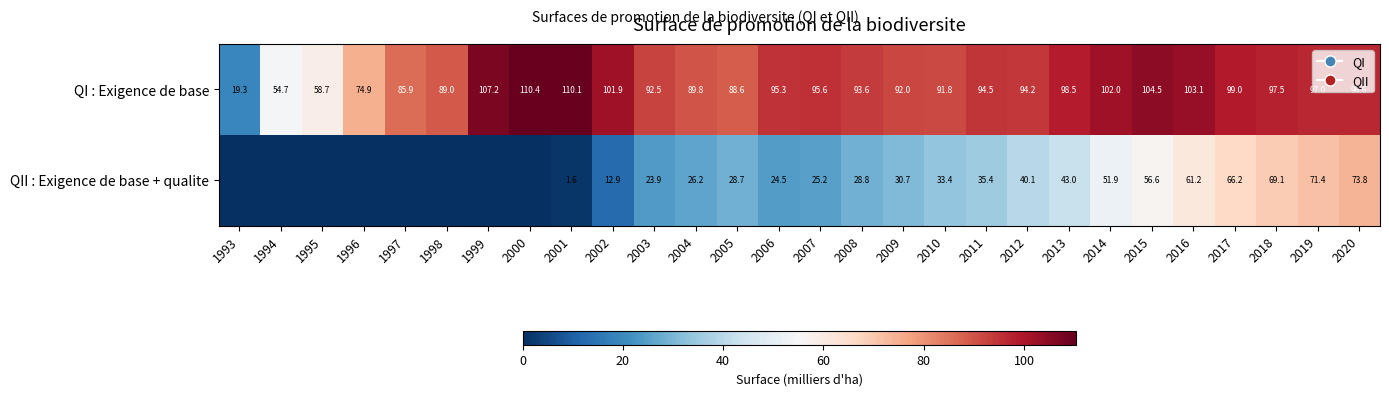

The QI : Exigence de base series shows 96.6 at 2020. True or false?

True